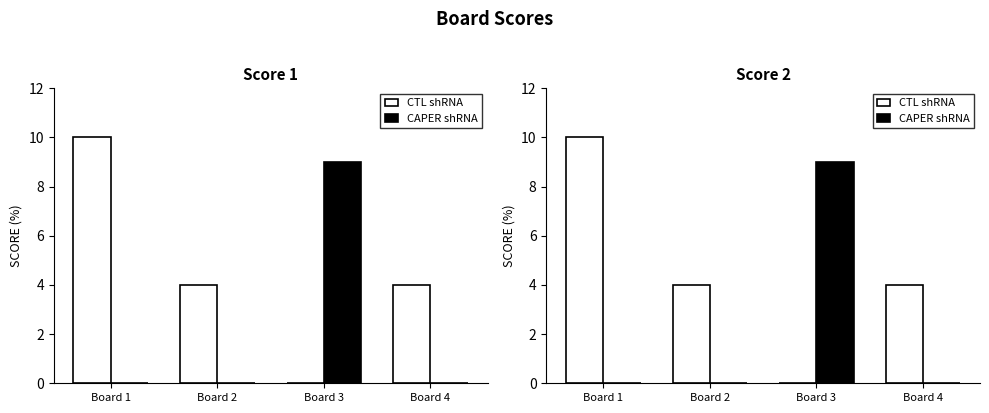

What is the total value across all series at Board 1?

10